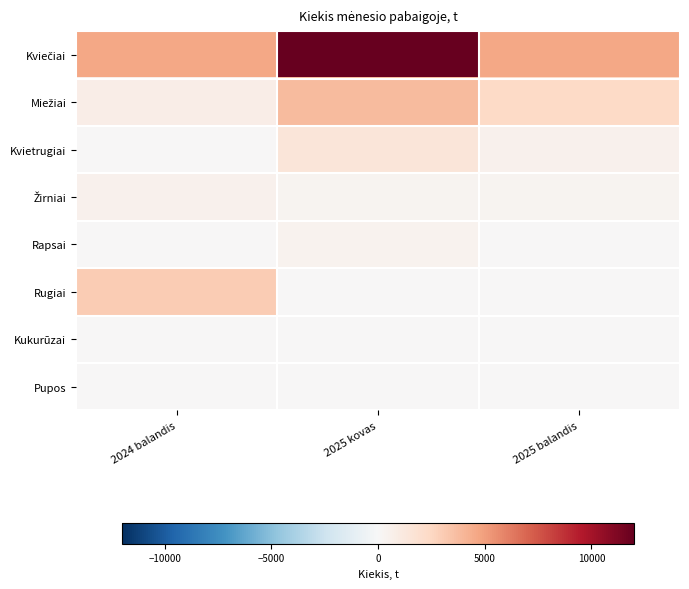

Which series has the largest range (max minus min)?

Kviečiai